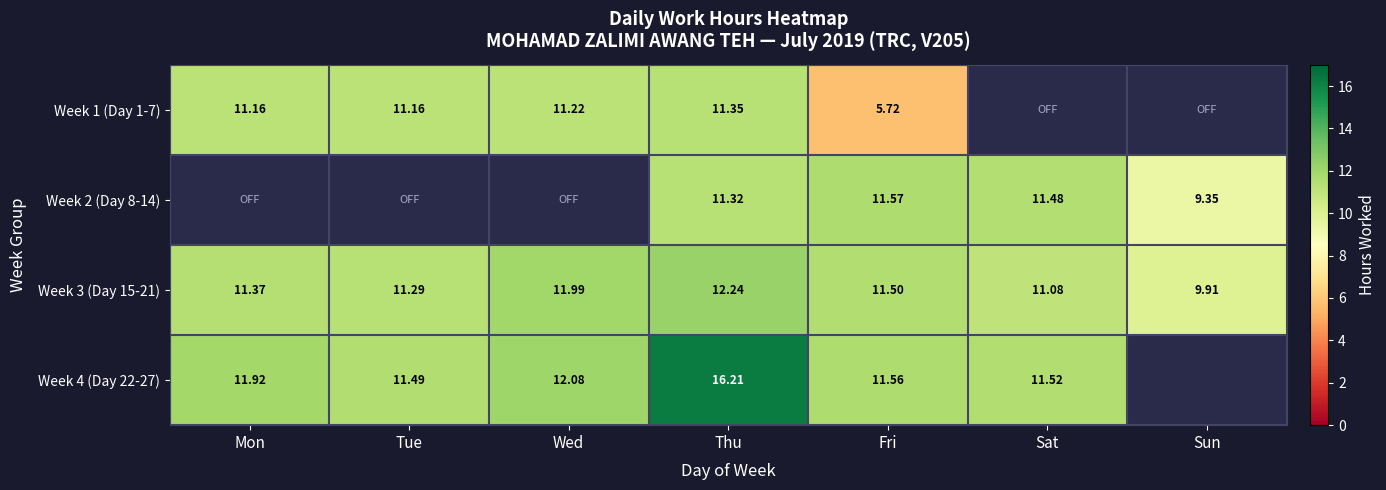

At which label is Week 3 (Day 15-21) closest to 11?

Sat